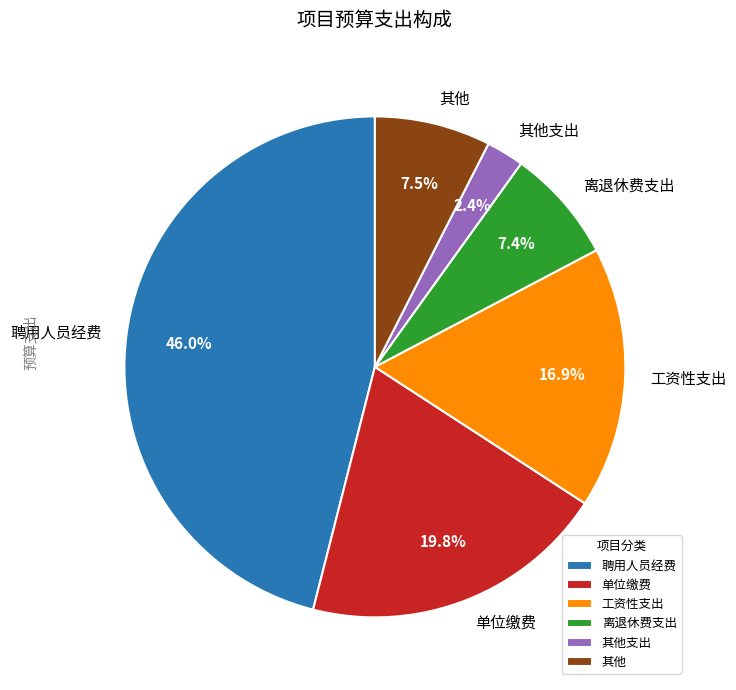

How much of the chart is everything except 工资性支出?

83.1%